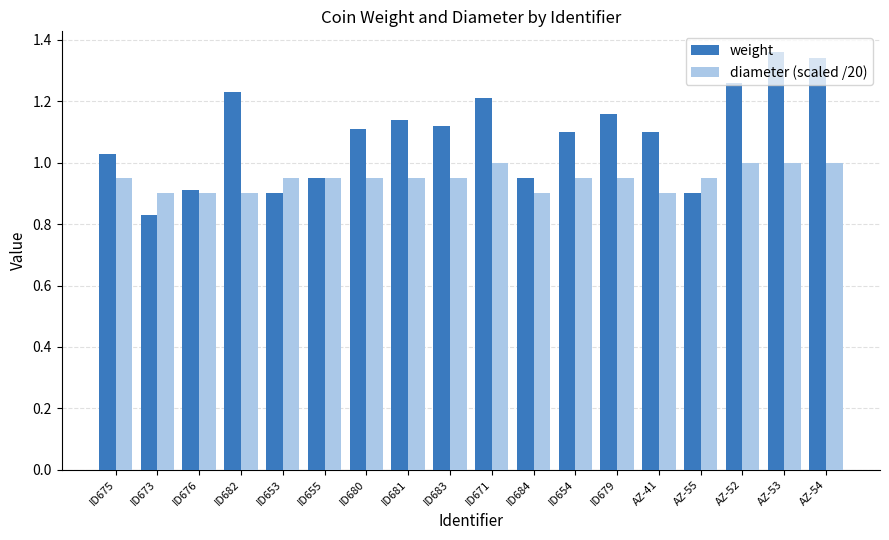

What are all the series names shown in the legend?

weight, diameter (scaled /20)